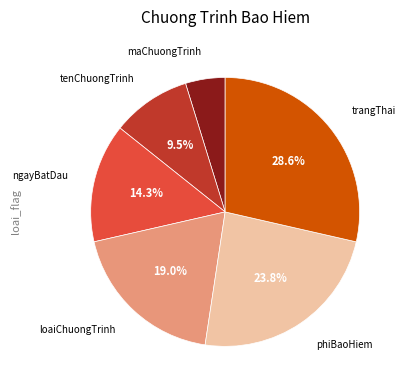

Does any single category account for the majority?

No